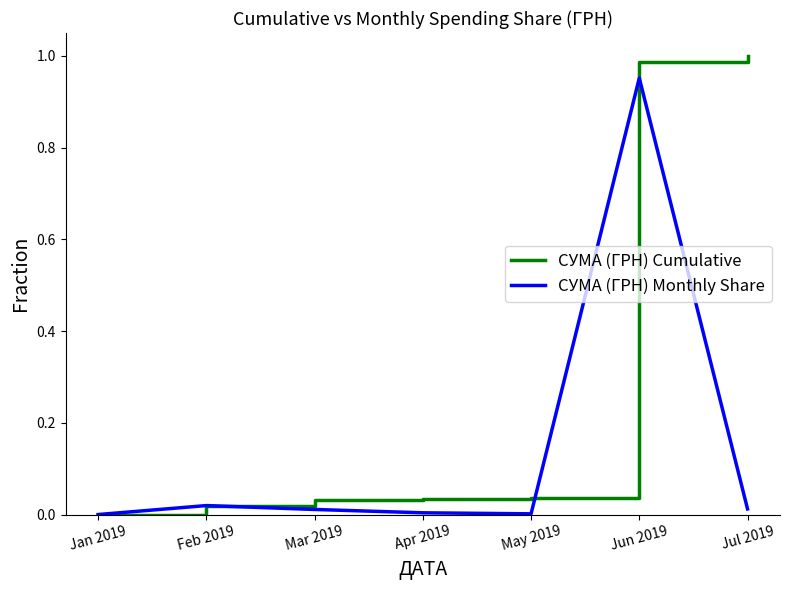

The value of СУМА (ГРН) Cumulative at Feb 2019 is 0.0. True or false?

True